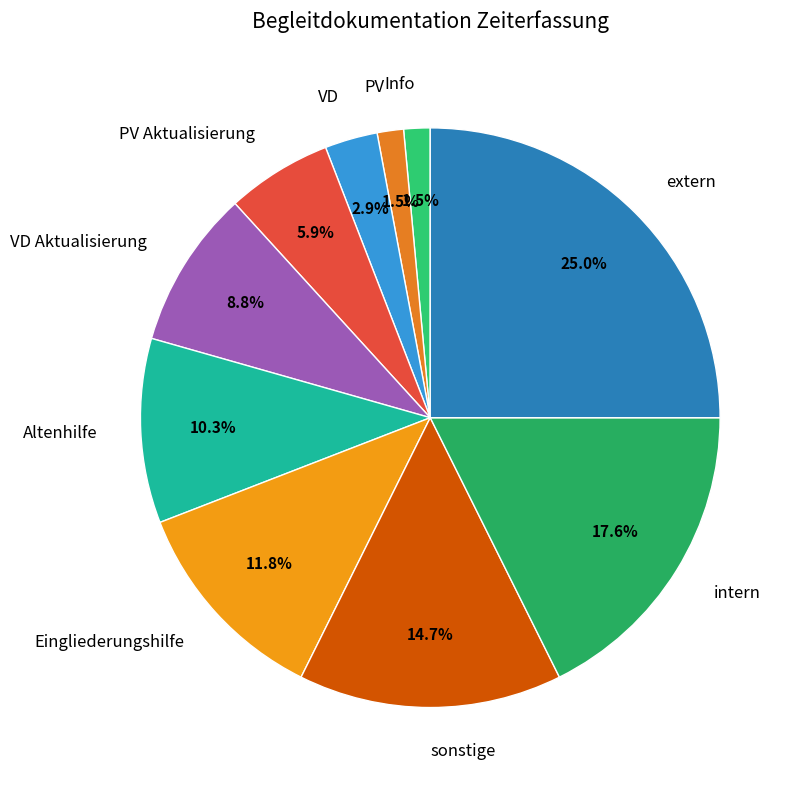

Is the sum of PV and VD Aktualisierung greater than half?

No